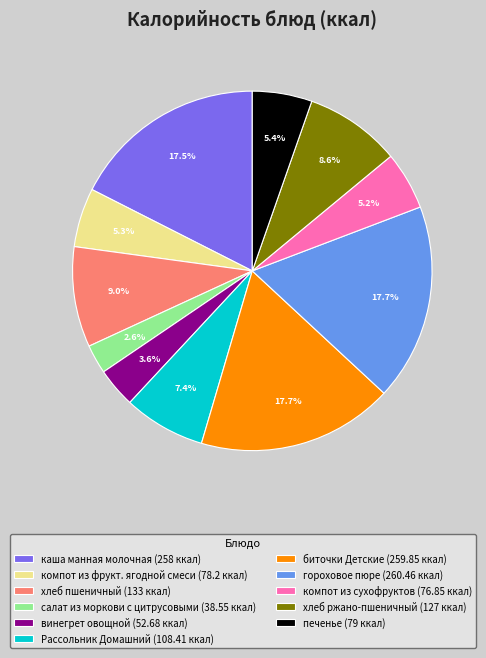

Is there a majority slice in this chart?

No